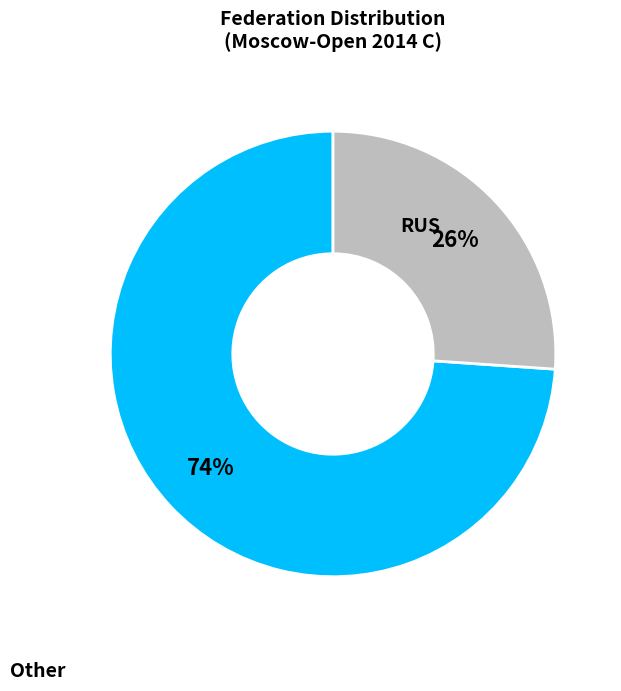

What is the majority slice?

Other